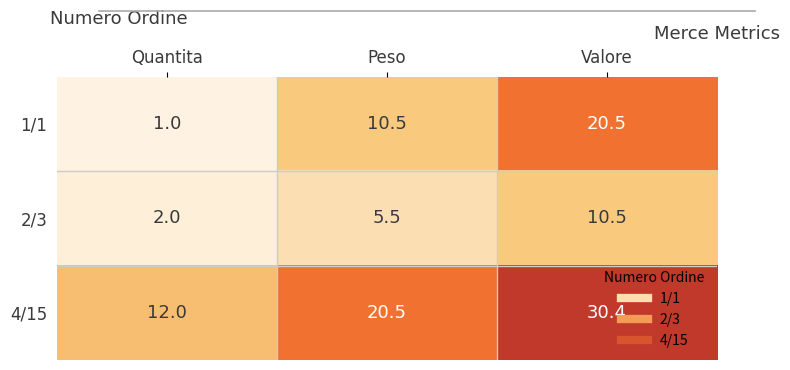

The 4/15 series shows 18.1 at Quantita. True or false?

False